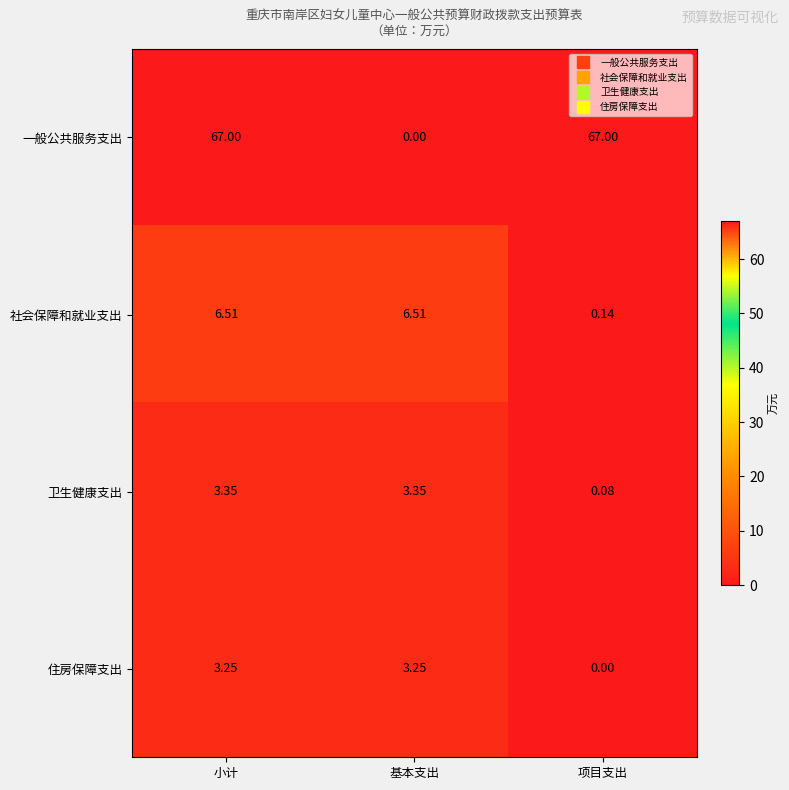

Which series has the largest range (max minus min)?

一般公共服务支出